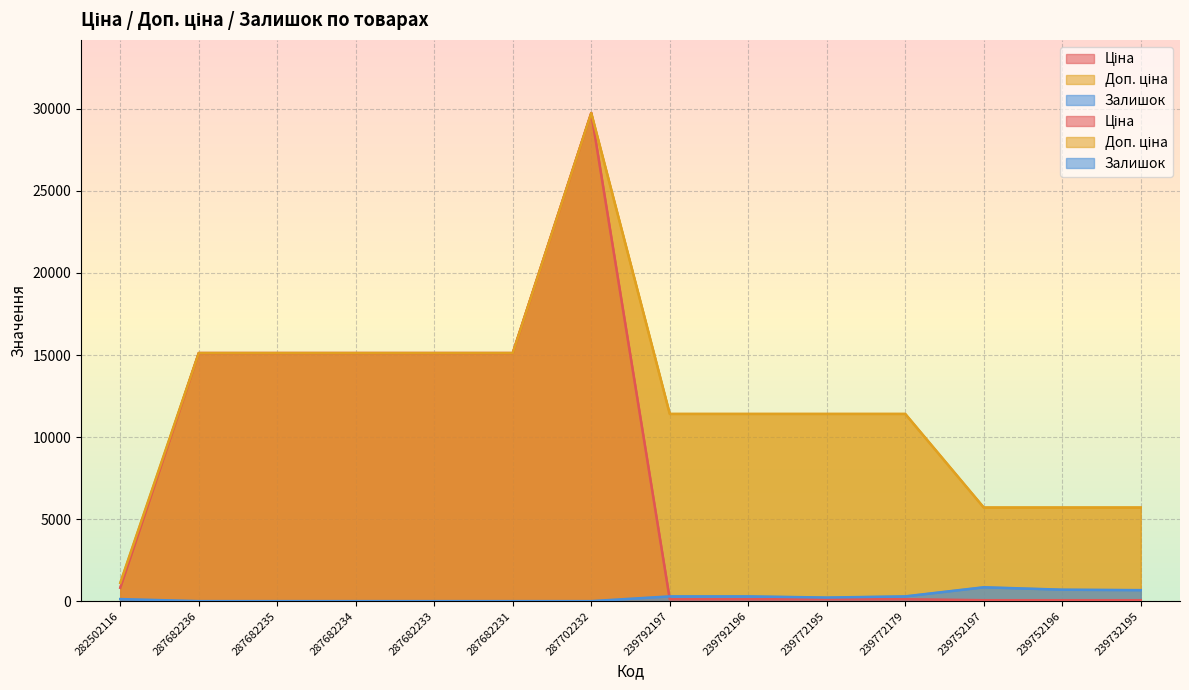

True or false: Доп. ціна and Ціна intersect in this chart.

False